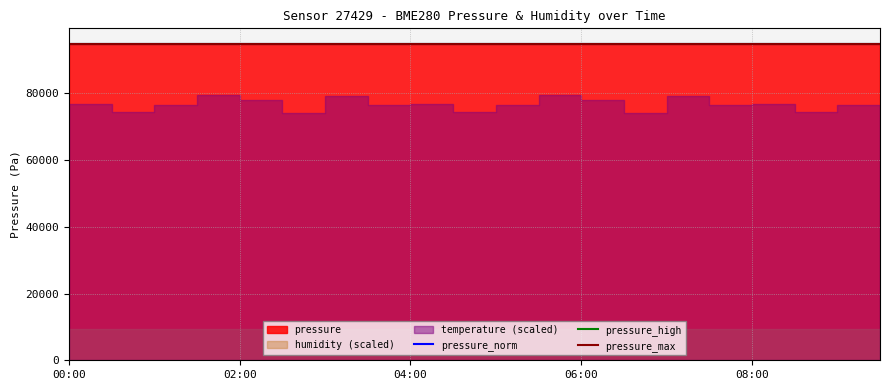

What is the difference between the maximum and minimum values in the pressure_max series?

19.5